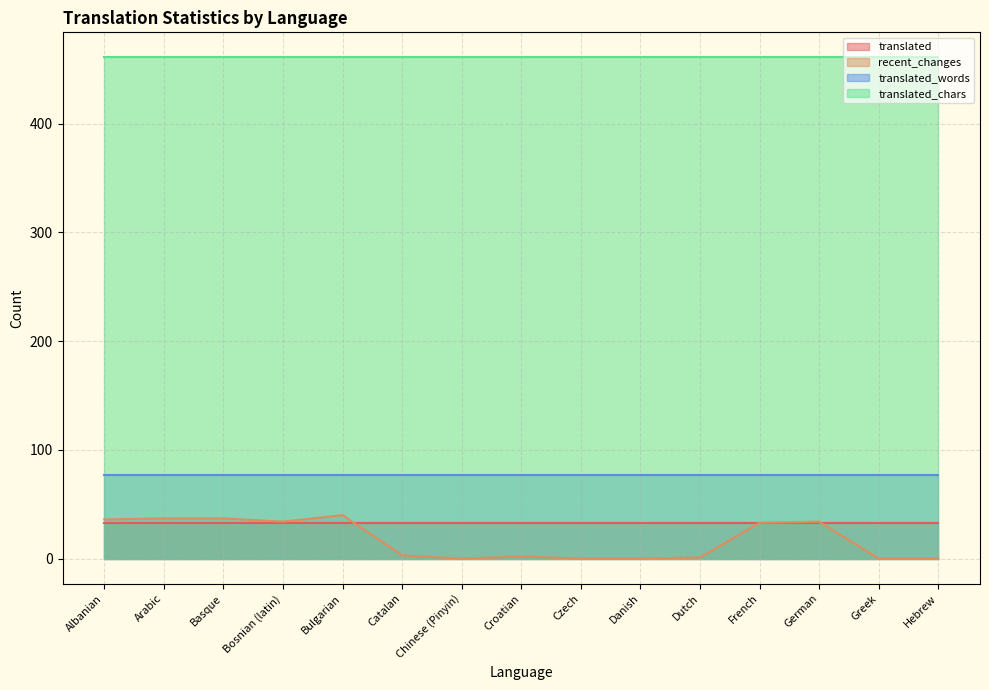

At which label is recent_changes closest to 20?

French